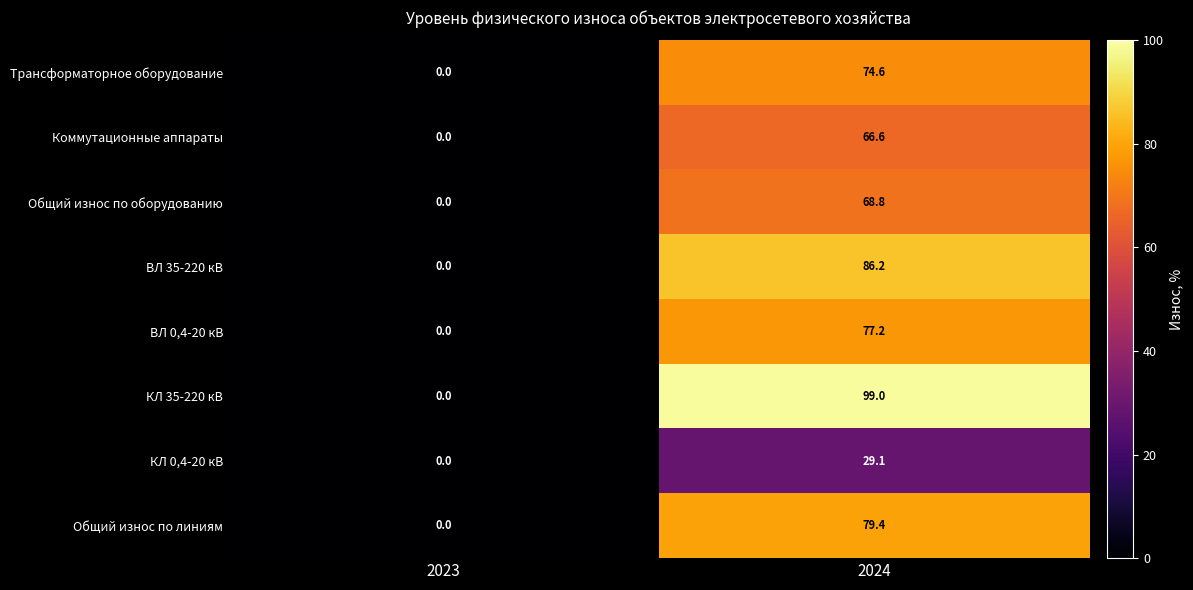

At how many categories does at least one series exceed 95?

1